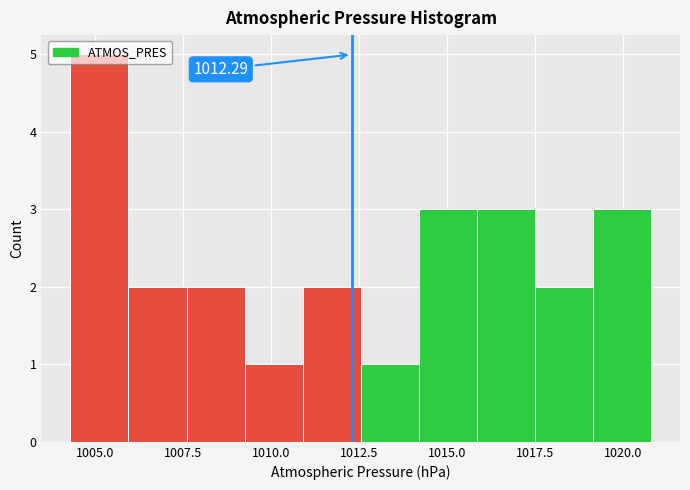

Around what value on the x-axis is the tallest bar? Give the approximate position of its centre, as read against the axis.

1005.0